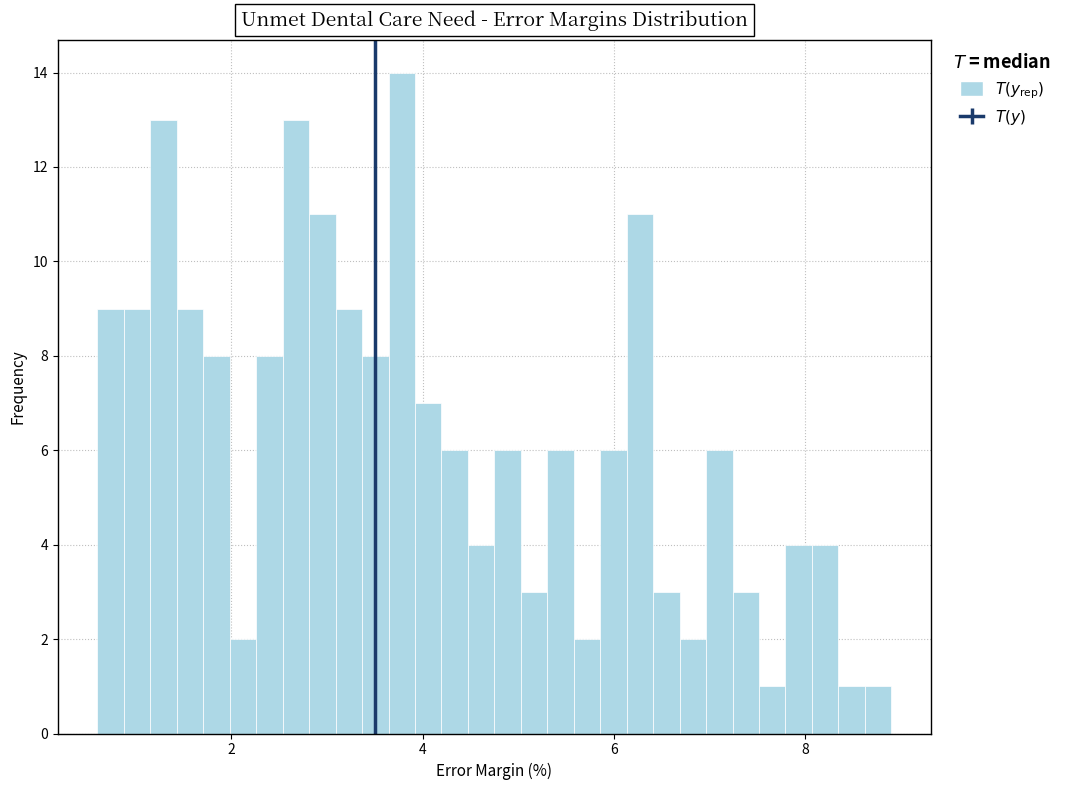

Read against the x-axis, roughly where is the centre of the tallest bar?

3.8